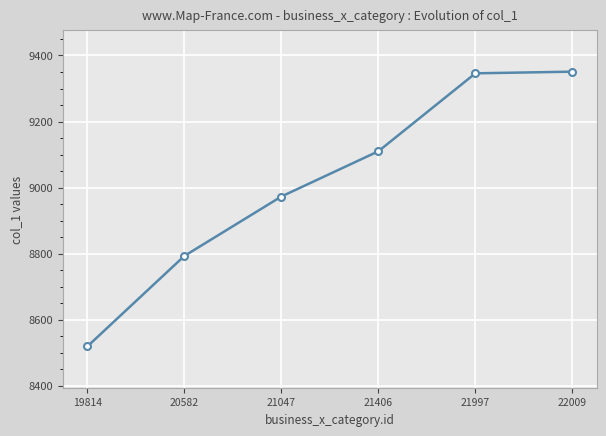

The chart shows a value of 5785 at 21047. True or false?

False